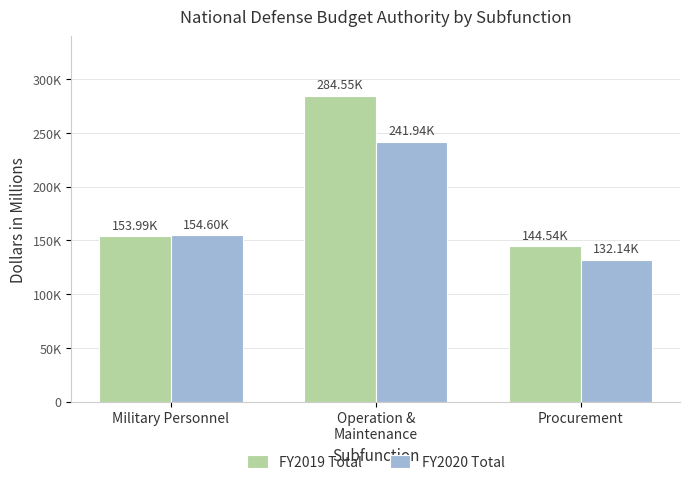

What are all the series names shown in the legend?

FY2019 Total, FY2020 Total